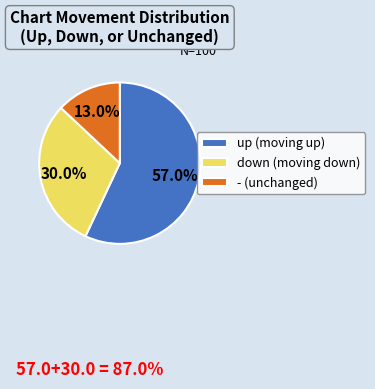

Is down the majority of the pie?

No